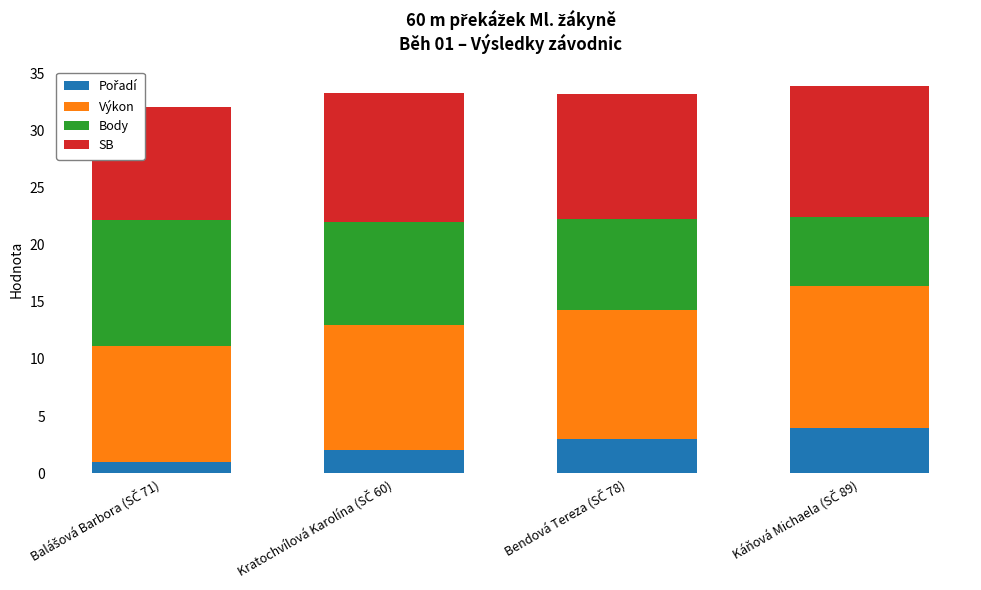

Count the Pořadí values in the range 2 to 4.

3